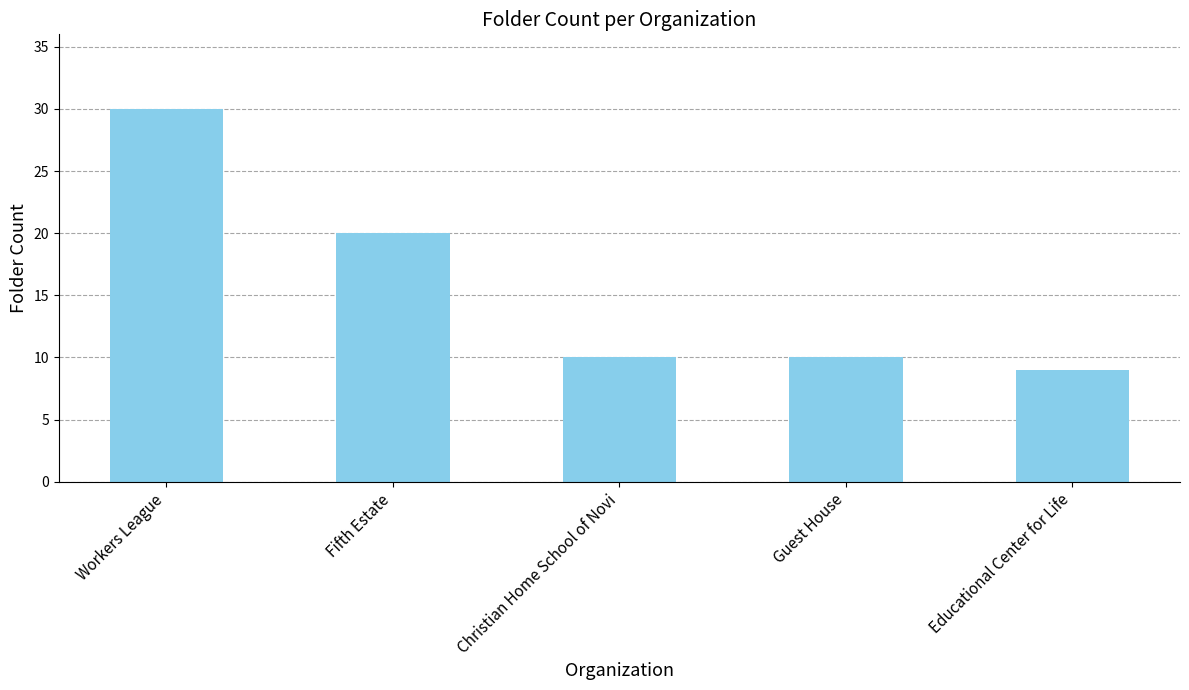

Reading right to left, extract all data points from this chart.

Educational Center for Life=9	Guest House=10	Christian Home School of Novi=10	Fifth Estate=20	Workers League=30